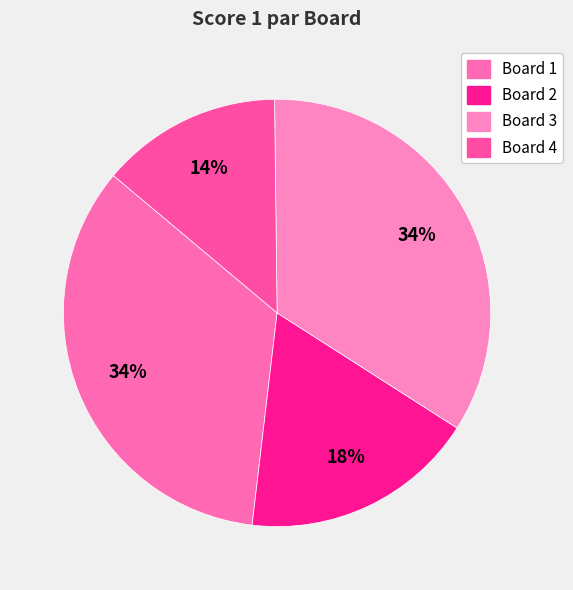

Count the number of slices in the pie.

4